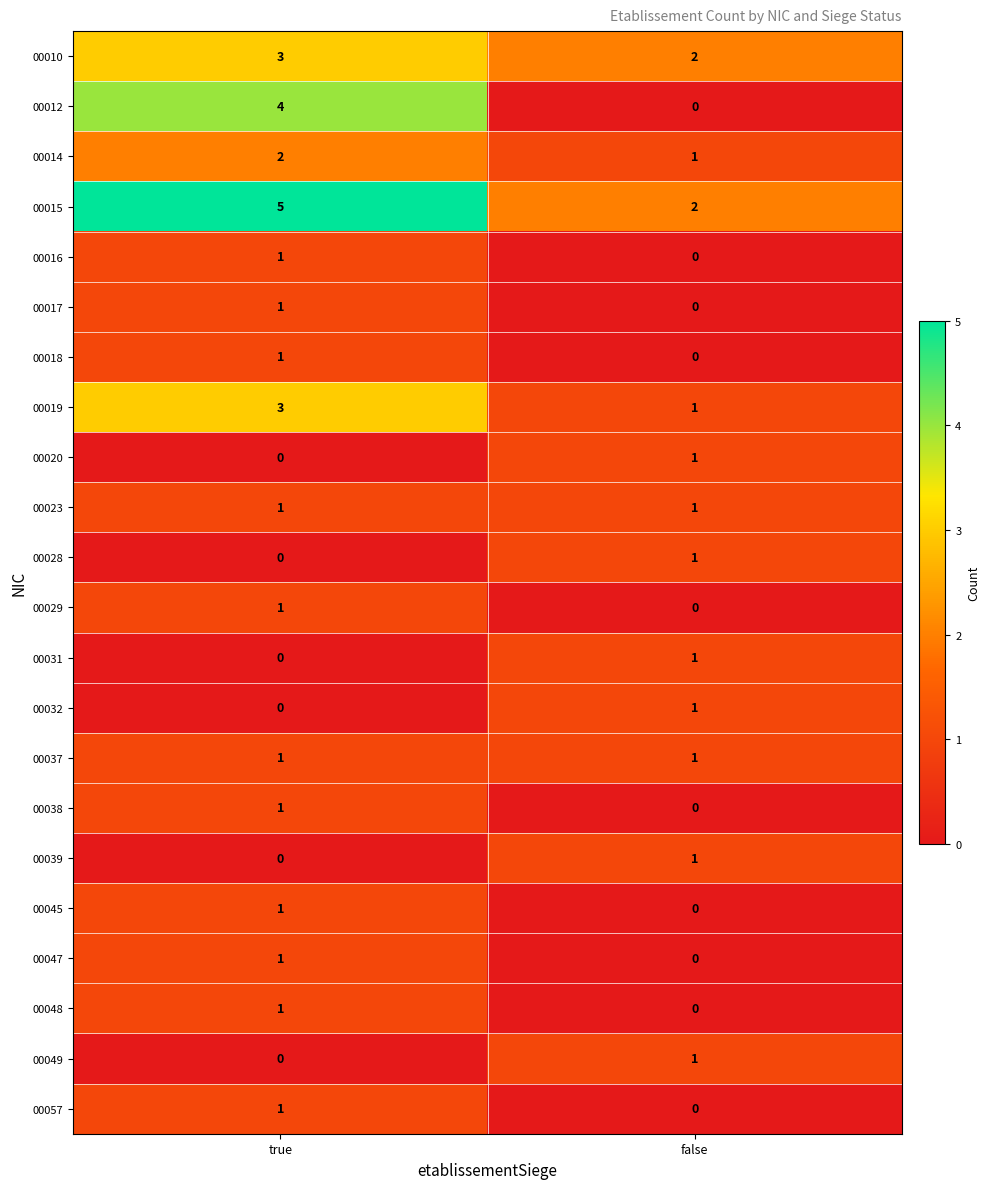

Which series has the widest spread of values?

00012